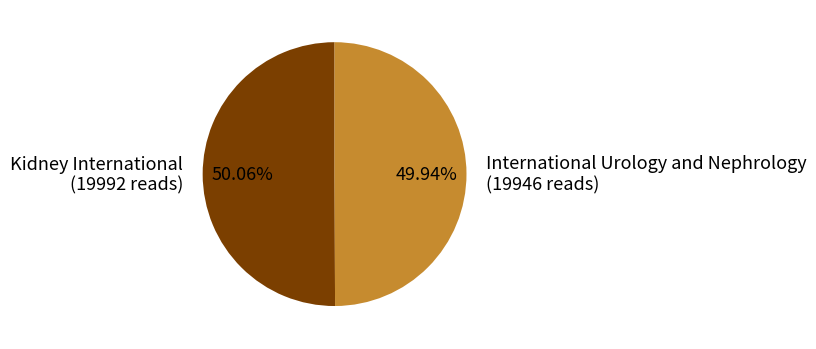

Does any single category account for the majority?

Yes